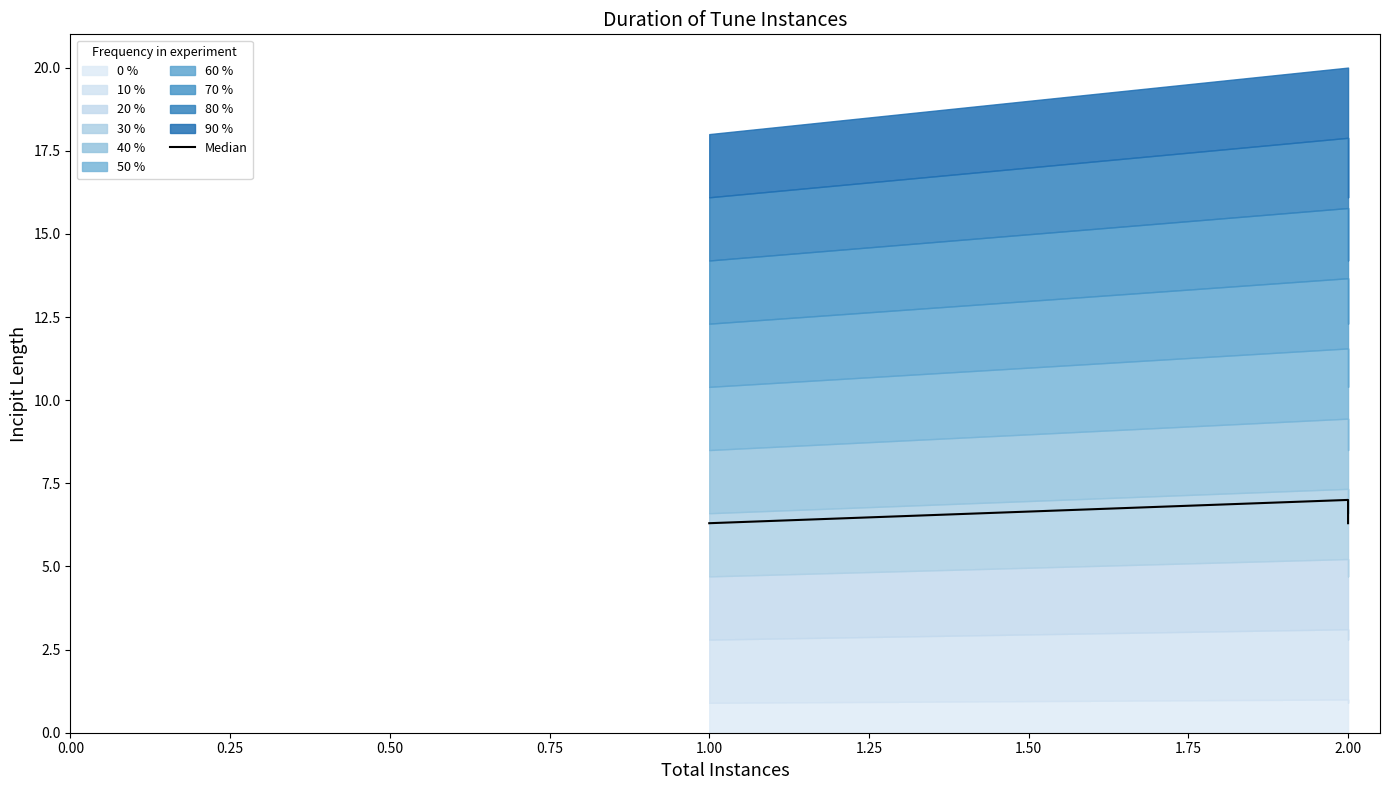

The value at 1.00 is 1.8. True or false?

False